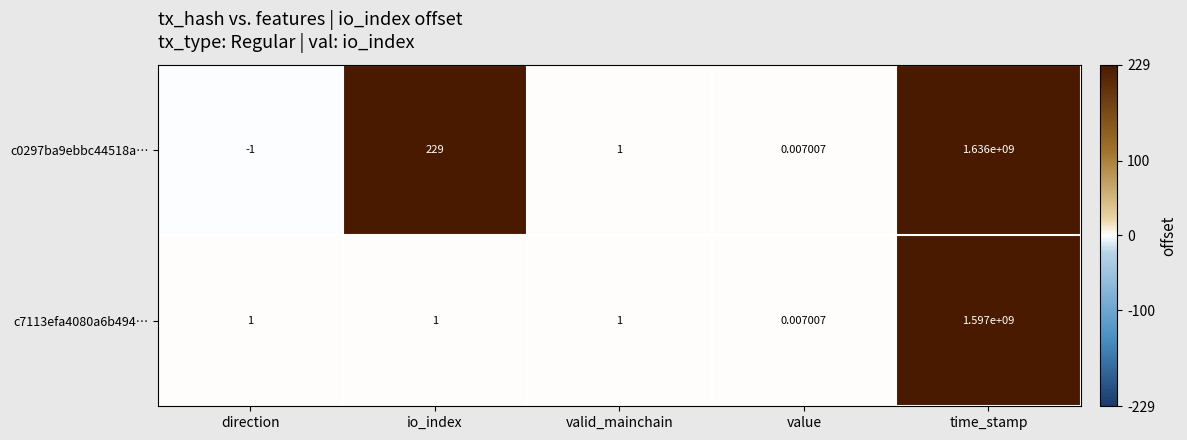

Which label corresponds to the largest value in the chart?

time_stamp